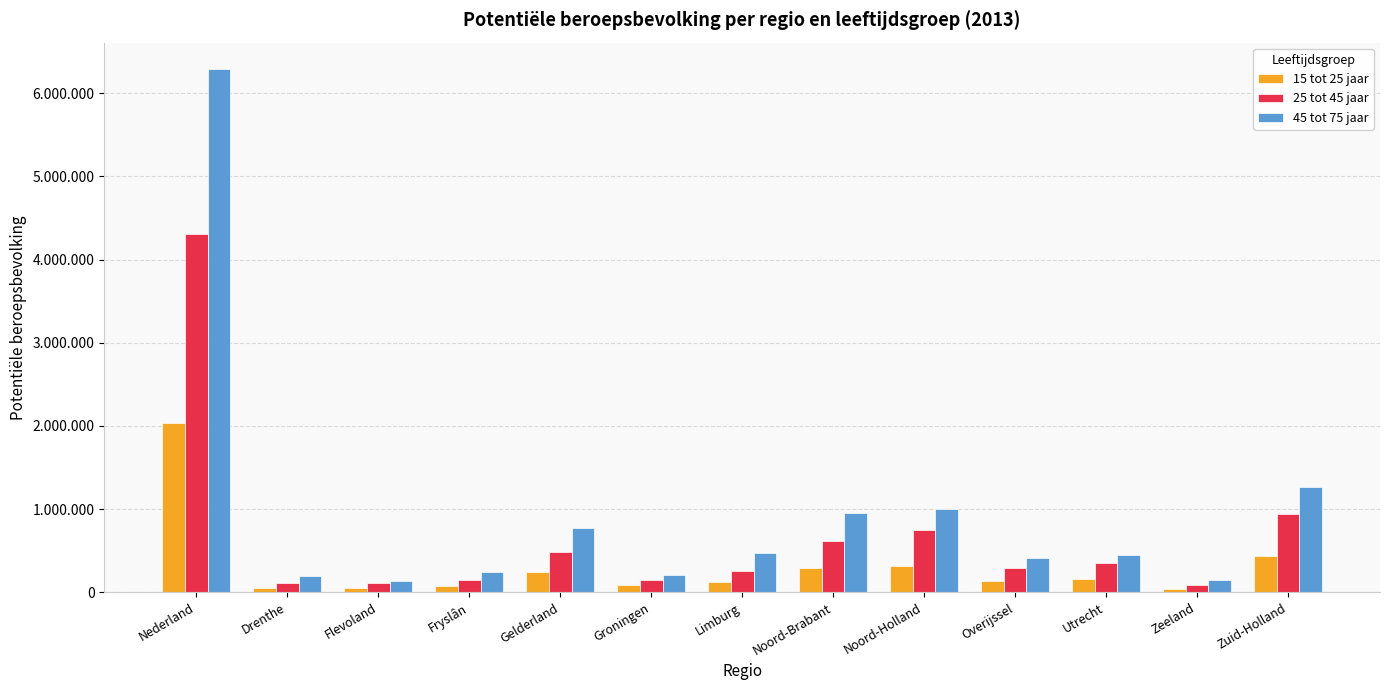

What is the difference between the maximum and minimum values in the 15 tot 25 jaar series?

1998000